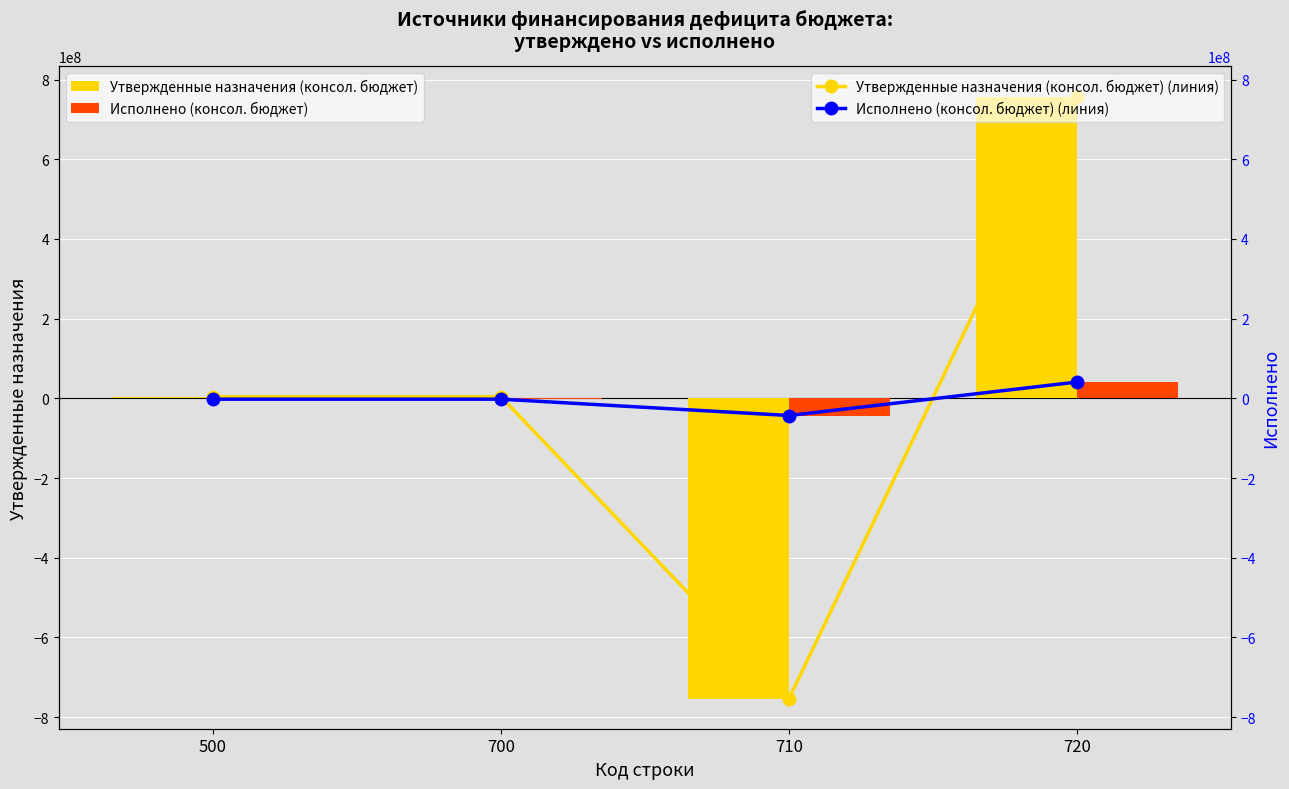

Which series has the widest spread of values?

Утвержденные назначения (консол. бюджет)